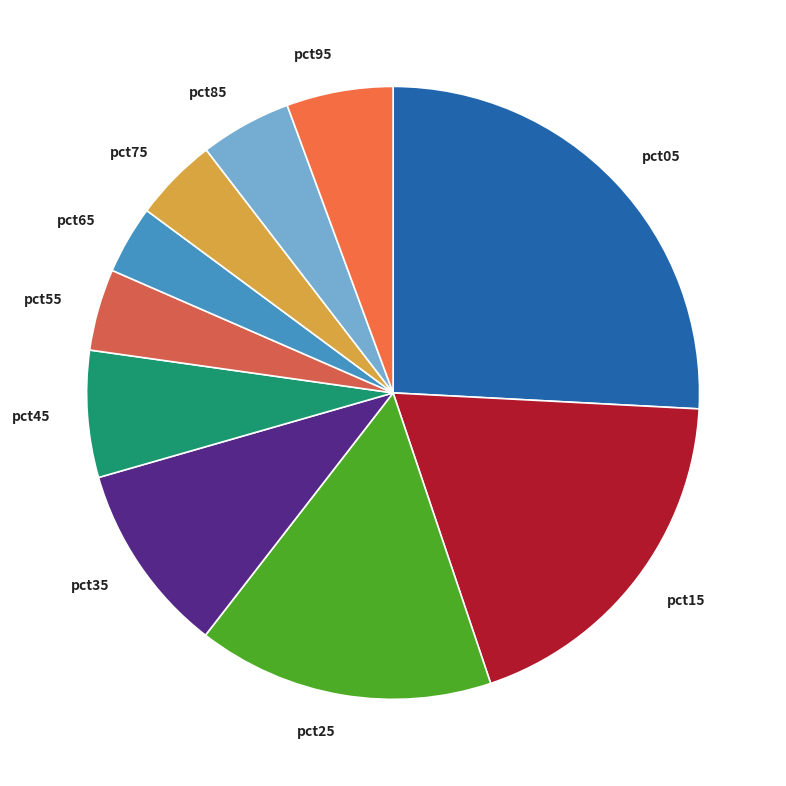

Is it true that pct65 is 4% of the pie?

True